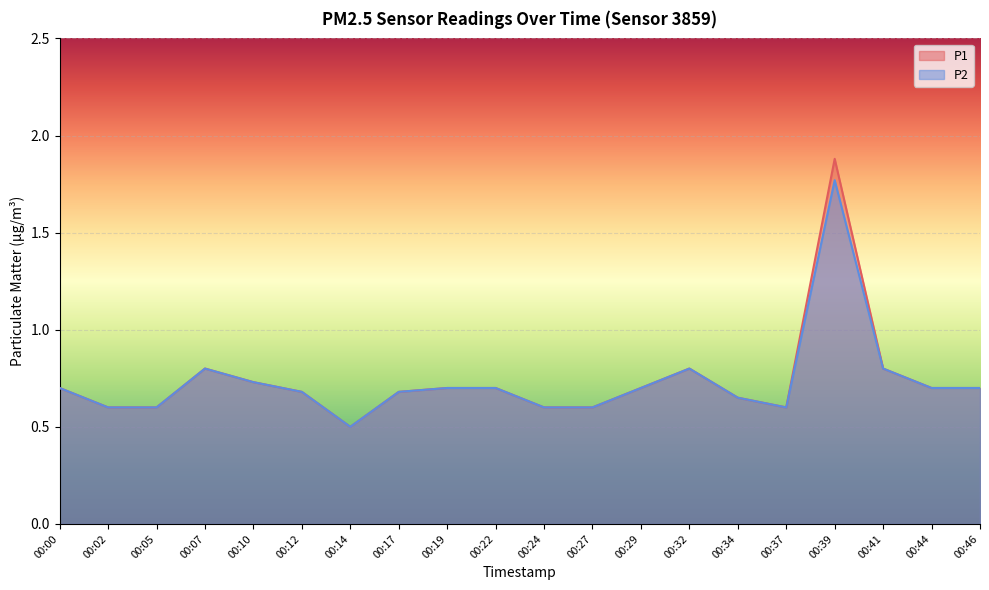

True or false: P2 and P1 cross at least once.

False